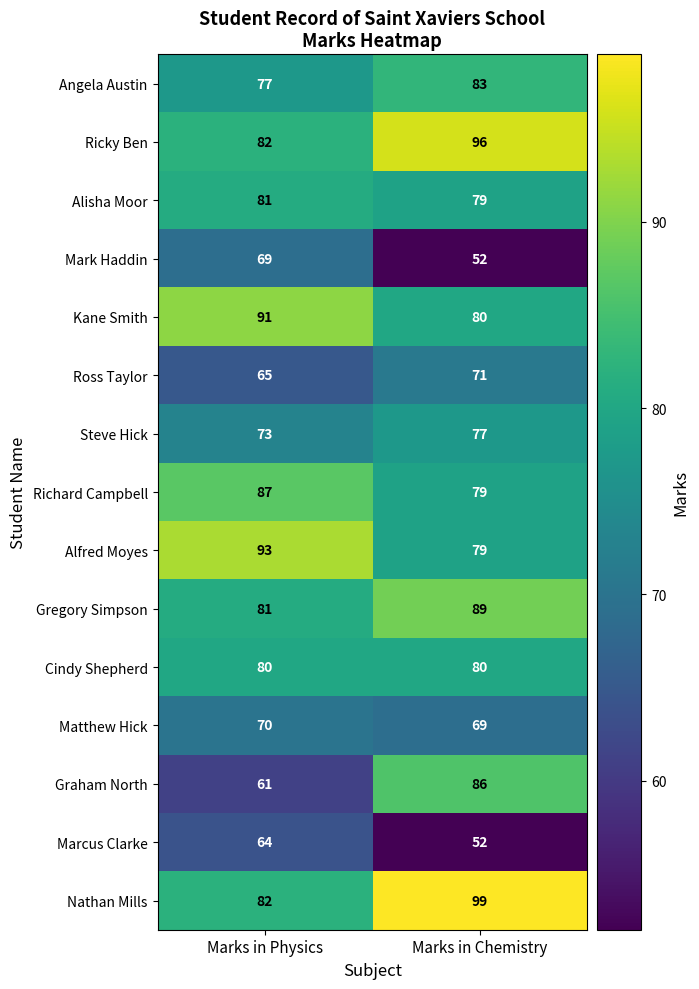

What is the average value of the Graham North series?

74